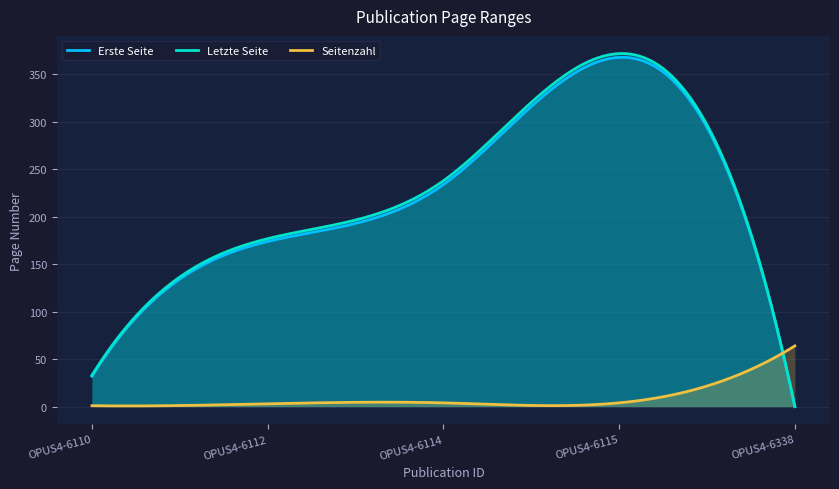

True or false: Seitenzahl has a value of 3 at OPUS4-6112.

True